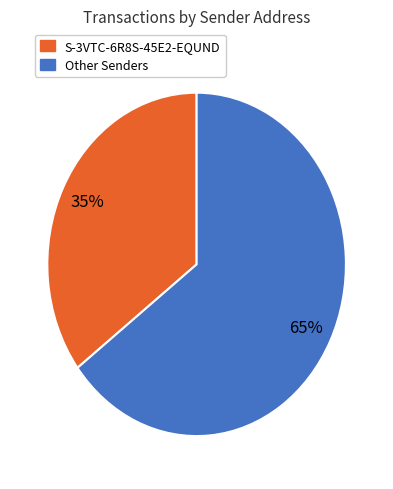

To the nearest percent, what is the average slice percentage?

50%